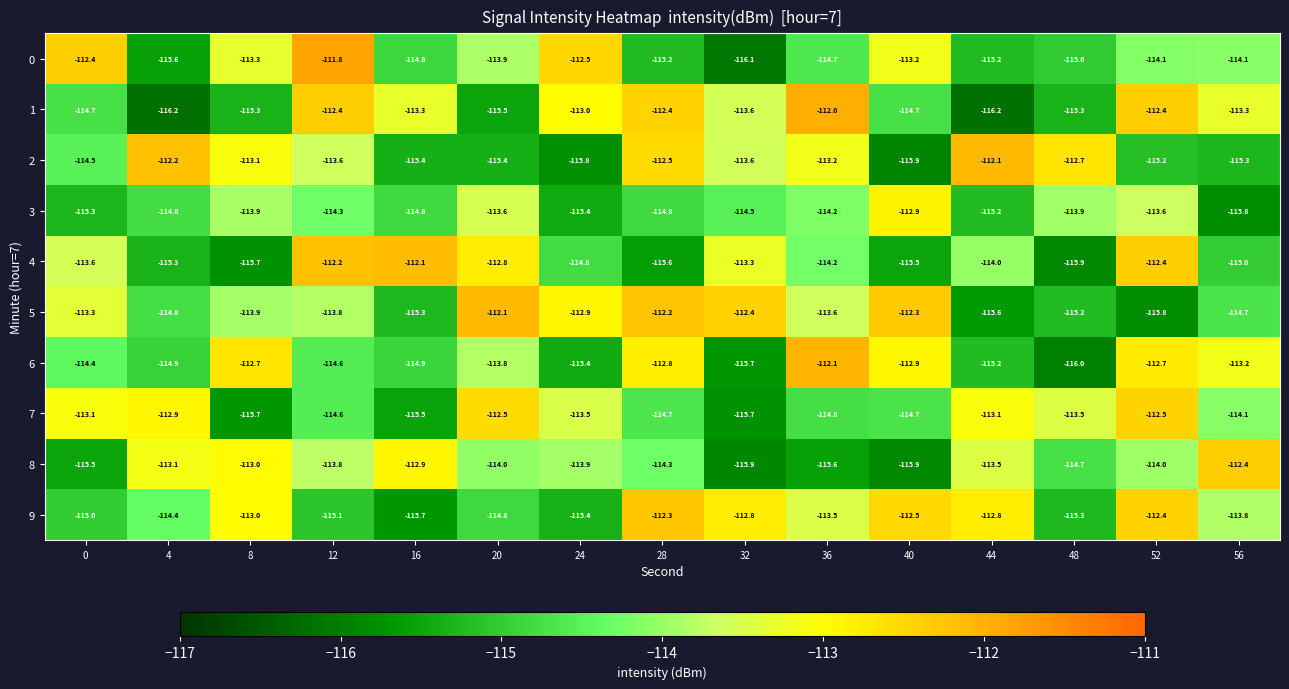

Which series changed the most between 12 and 36?

0